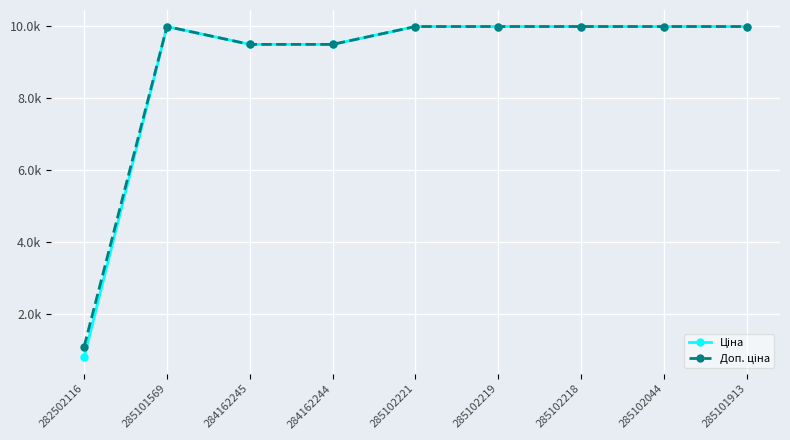

Is this an area chart (filled region under the line)?

No